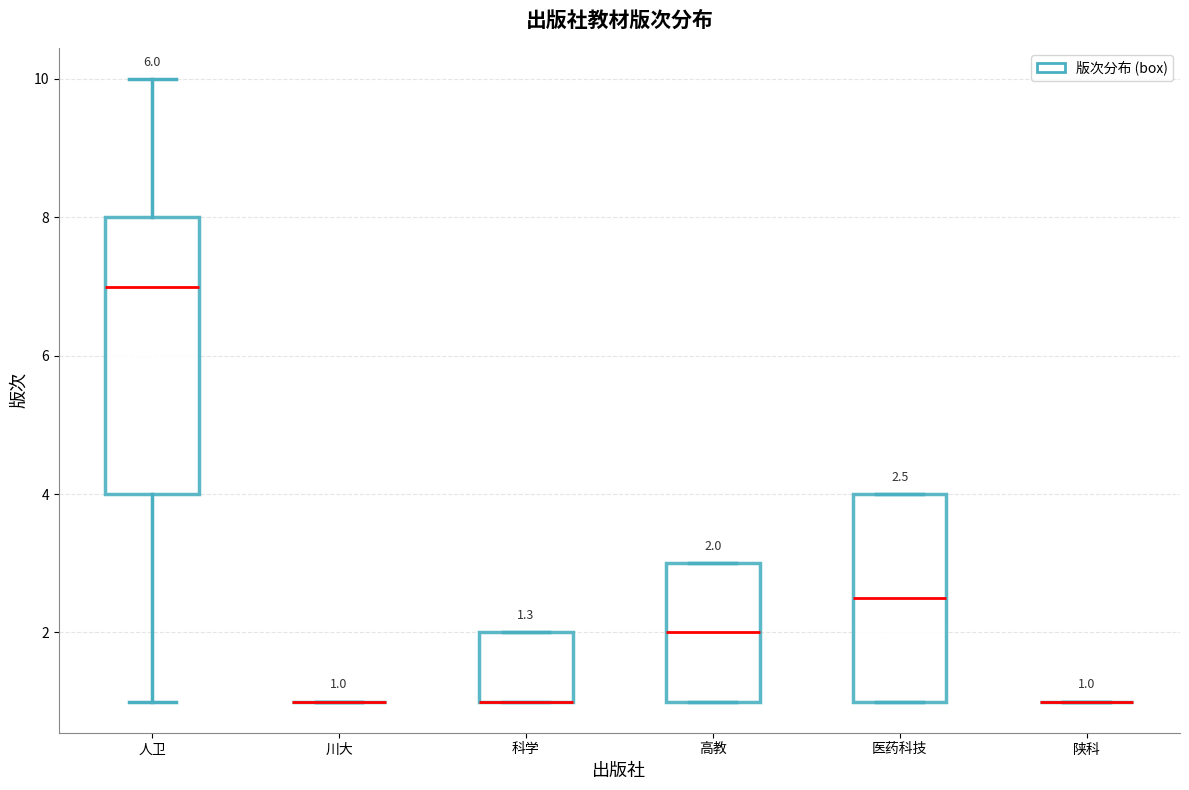

Which box is the tallest, from its lower edge to its upper edge?

人卫